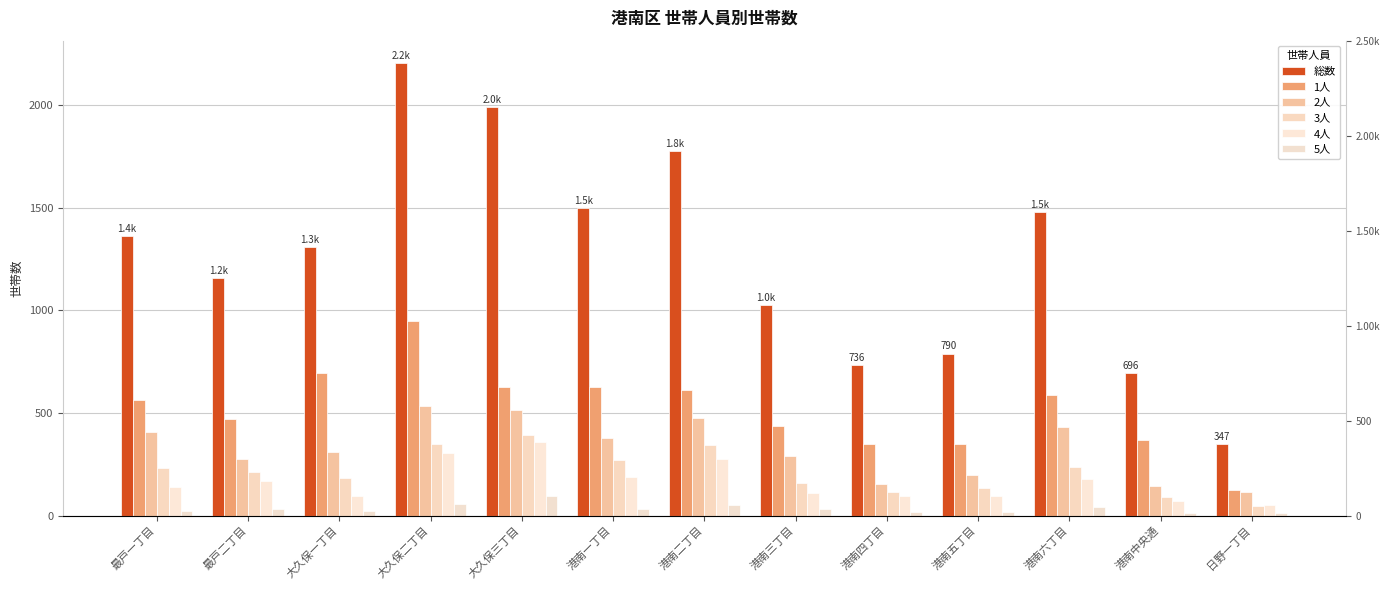

Is the value of 5人 at 大久保二丁目 greater than the value of 総数 at 大久保一丁目?

No